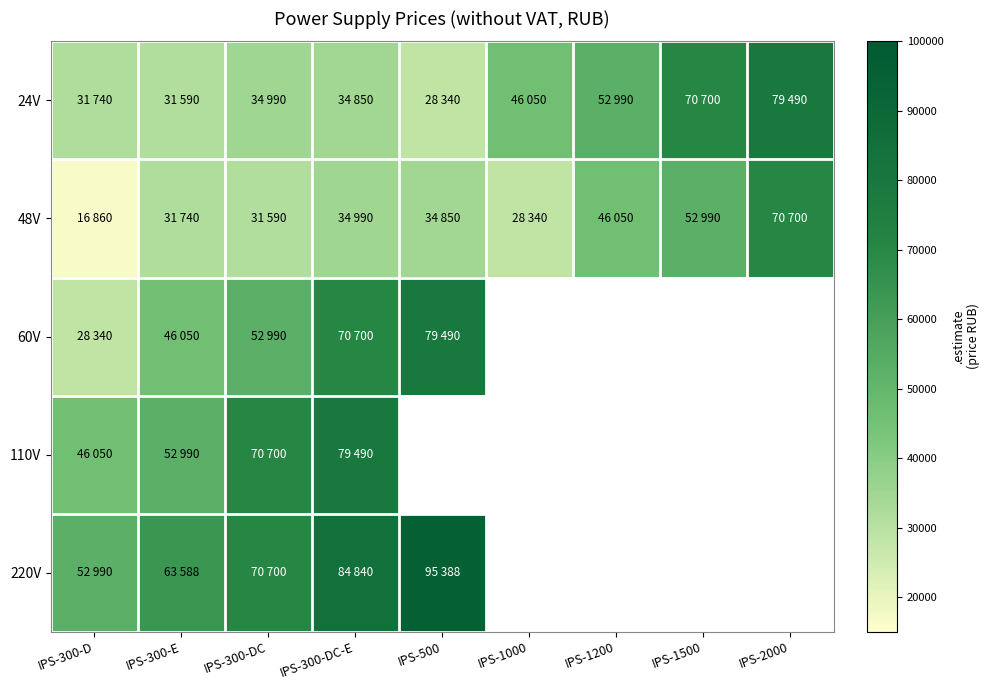

What is the difference between the highest and lowest values at IPS-2000?

8790.0